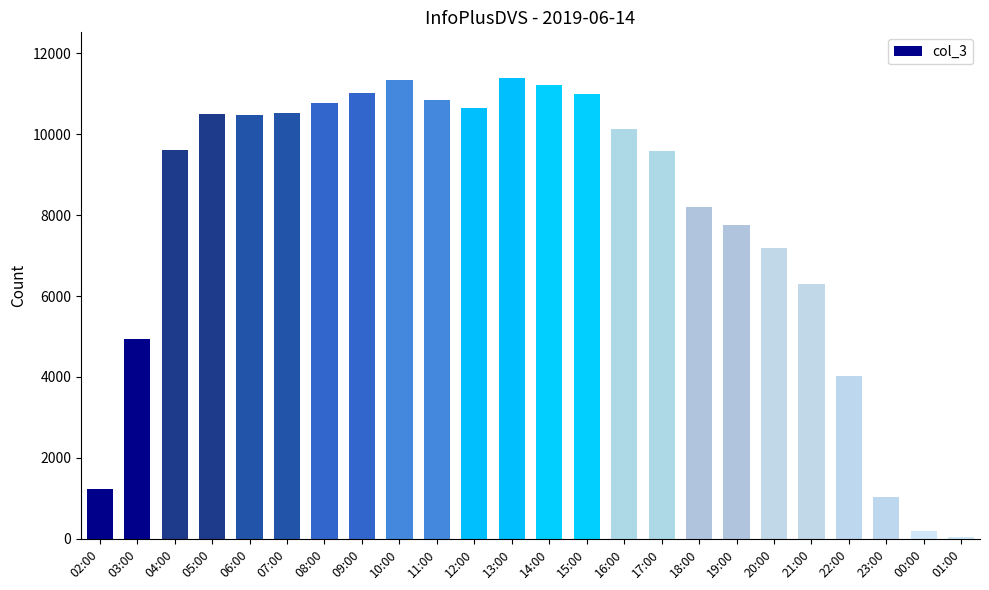

What is the change in value from 03:00 to 14:00?

+6261